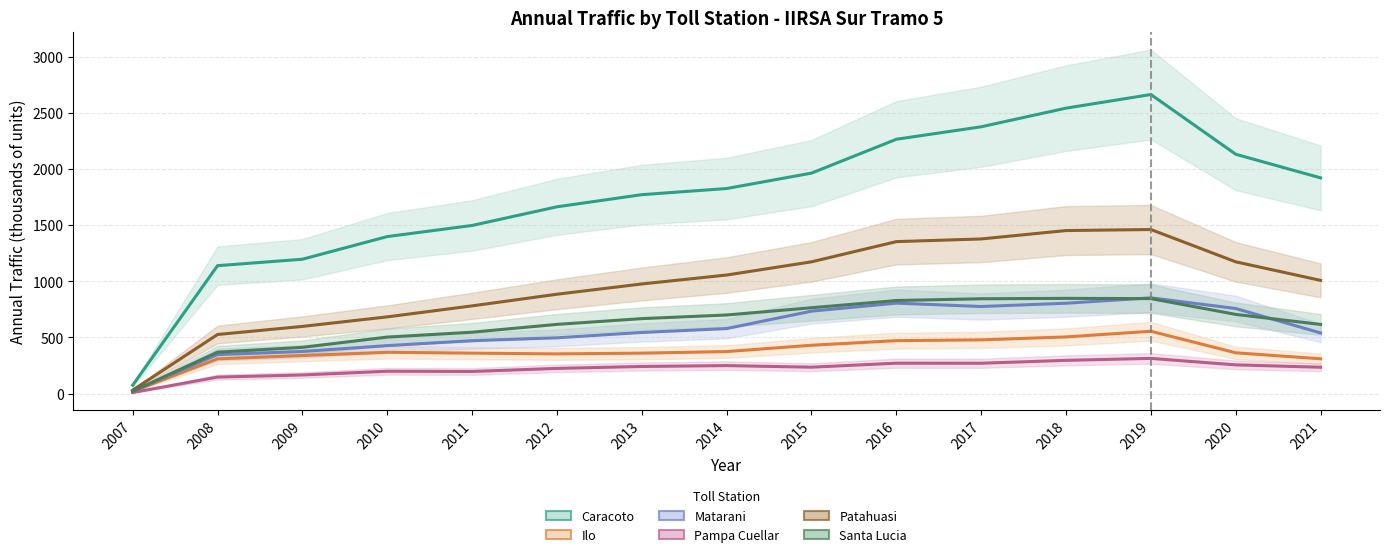

List the labels in order of Pampa Cuellar value, smallest first.

2007, 2008, 2009, 2011, 2010, 2012, 2021, 2015, 2013, 2014, 2020, 2017, 2016, 2018, 2019